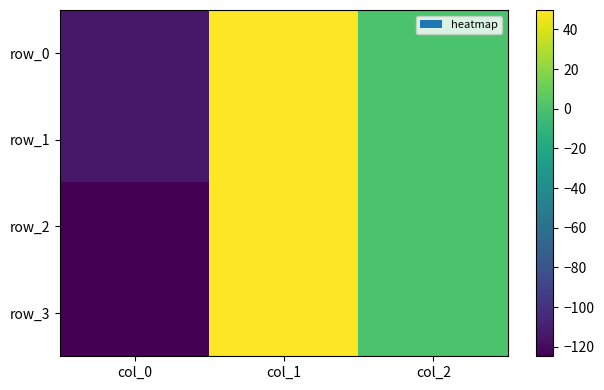

At which category is the sum across all series the highest?

col_1